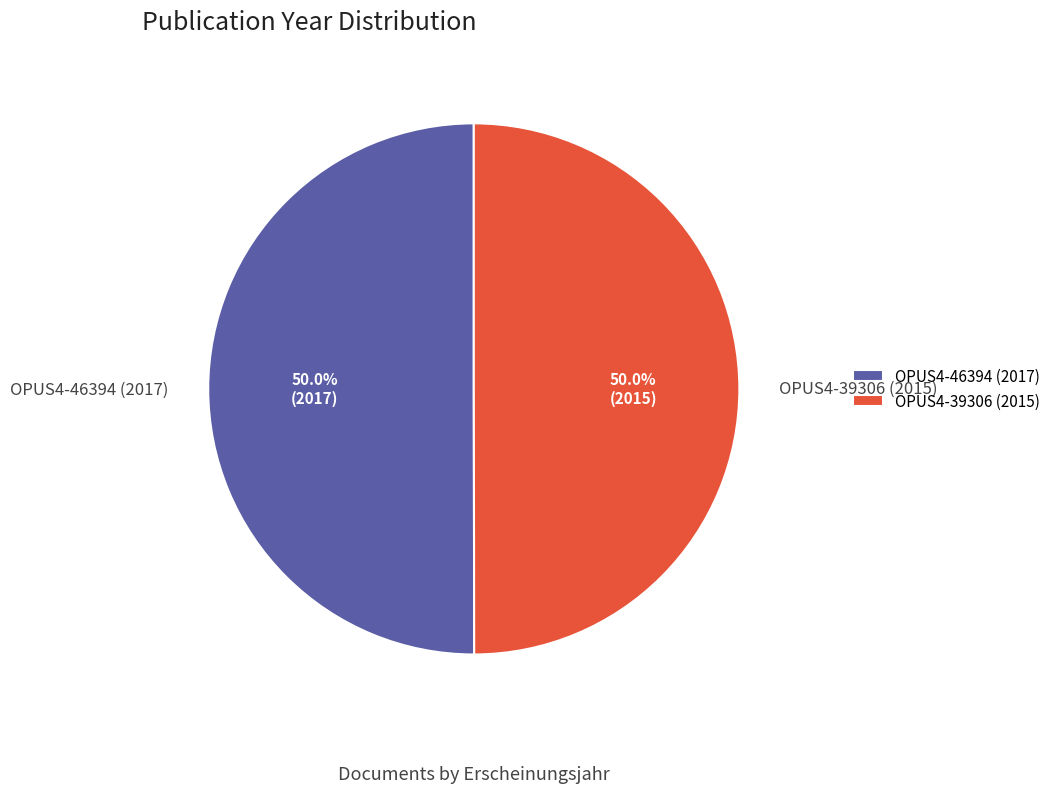

Approximately how many times larger is the value at OPUS4-46394 (2017) compared to OPUS4-39306 (2015)?

1.0